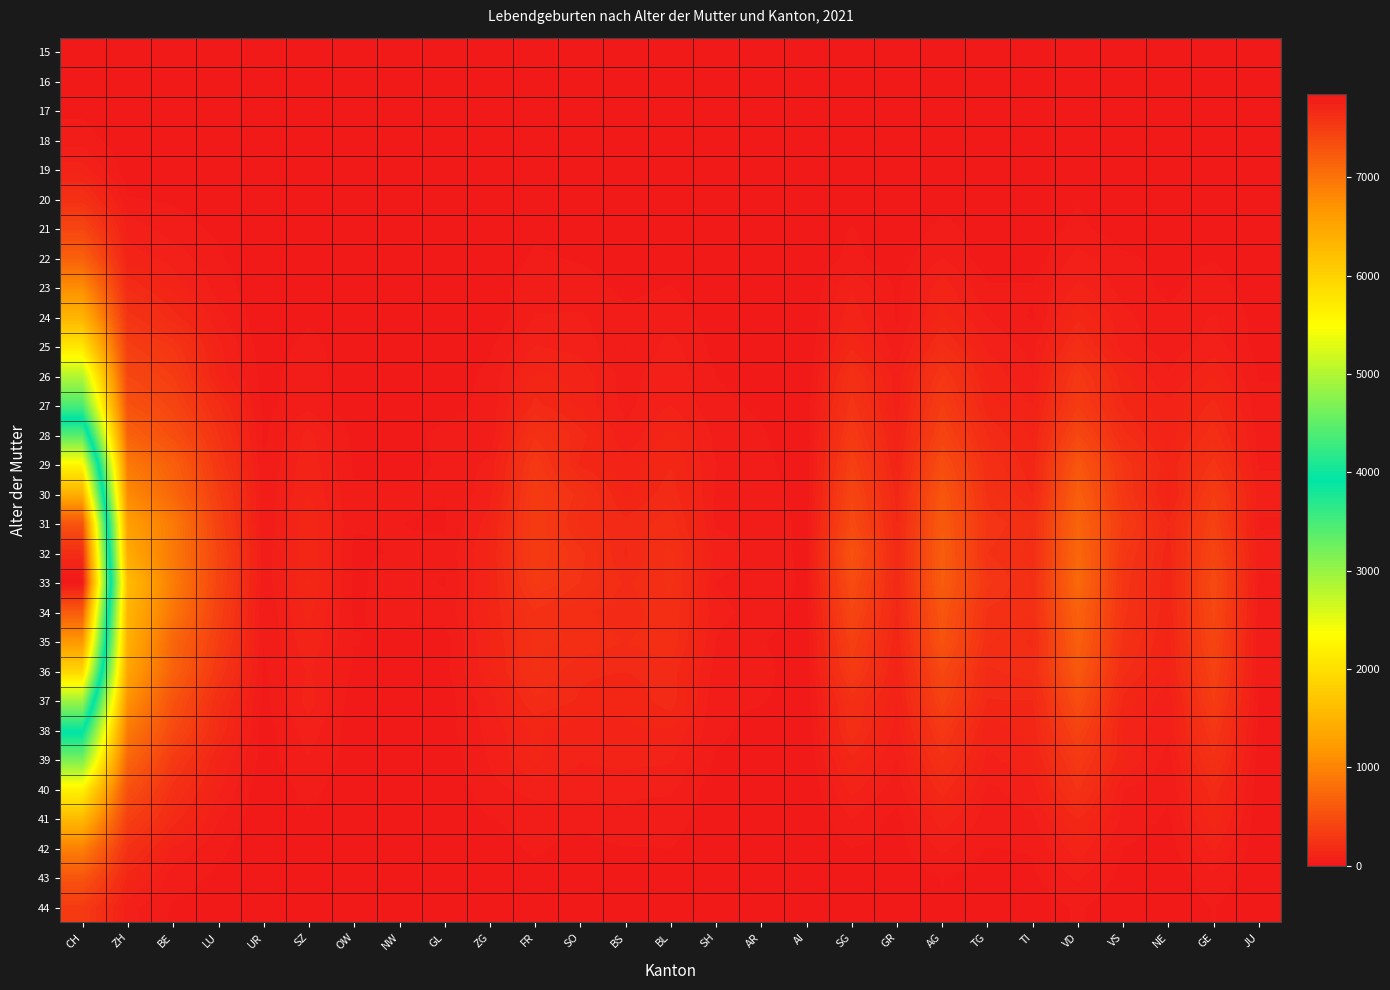

Reading left to right, transcribe all the data shown in this chart.

15: CH=2	ZH=0	BE=0	LU=0	UR=0	SZ=0	OW=0	NW=0	GL=0	ZG=0	FR=0	SO=0	BS=0	BL=0	SH=0	AR=0	AI=0	SG=1	GR=0	AG=0	TG=0	TI=0	VD=0	VS=0	NE=1	GE=0	JU=0
16: CH=10	ZH=1	BE=0	LU=0	UR=0	SZ=0	OW=0	NW=0	GL=0	ZG=0	FR=0	SO=0	BS=0	BL=1	SH=0	AR=0	AI=0	SG=1	GR=0	AG=2	TG=0	TI=1	VD=3	VS=0	NE=0	GE=1	JU=0
17: CH=24	ZH=2	BE=3	LU=2	UR=0	SZ=0	OW=0	NW=0	GL=0	ZG=1	FR=3	SO=1	BS=0	BL=0	SH=0	AR=0	AI=0	SG=1	GR=0	AG=2	TG=1	TI=1	VD=1	VS=0	NE=3	GE=2	JU=1
18: CH=48	ZH=7	BE=1	LU=3	UR=0	SZ=0	OW=0	NW=0	GL=0	ZG=1	FR=0	SO=1	BS=1	BL=1	SH=1	AR=0	AI=0	SG=3	GR=0	AG=6	TG=1	TI=3	VD=7	VS=5	NE=1	GE=5	JU=1
19: CH=106	ZH=12	BE=14	LU=5	UR=1	SZ=1	OW=0	NW=0	GL=1	ZG=0	FR=3	SO=3	BS=4	BL=3	SH=1	AR=0	AI=0	SG=8	GR=1	AG=15	TG=3	TI=3	VD=13	VS=7	NE=2	GE=5	JU=1
20: CH=222	ZH=33	BE=26	LU=10	UR=0	SZ=4	OW=1	NW=1	GL=0	ZG=1	FR=11	SO=10	BS=6	BL=5	SH=0	AR=0	AI=0	SG=14	GR=9	AG=19	TG=5	TI=6	VD=29	VS=6	NE=6	GE=20	JU=0
21: CH=418	ZH=81	BE=46	LU=24	UR=1	SZ=8	OW=0	NW=1	GL=1	ZG=0	FR=25	SO=18	BS=15	BL=8	SH=2	AR=0	AI=0	SG=33	GR=4	AG=42	TG=15	TI=15	VD=38	VS=11	NE=8	GE=16	JU=6
22: CH=672	ZH=107	BE=81	LU=36	UR=3	SZ=11	OW=2	NW=1	GL=7	ZG=5	FR=36	SO=27	BS=14	BL=22	SH=9	AR=7	AI=2	SG=40	GR=11	AG=62	TG=12	TI=10	VD=74	VS=37	NE=21	GE=29	JU=6
23: CH=1086	ZH=179	BE=110	LU=51	UR=3	SZ=22	OW=5	NW=7	GL=7	ZG=12	FR=53	SO=45	BS=24	BL=32	SH=10	AR=5	AI=0	SG=88	GR=25	AG=112	TG=34	TI=35	VD=99	VS=48	NE=23	GE=46	JU=11
24: CH=1495	ZH=263	BE=169	LU=71	UR=8	SZ=25	OW=6	NW=2	GL=15	ZG=7	FR=62	SO=65	BS=35	BL=49	SH=13	AR=9	AI=1	SG=114	GR=26	AG=133	TG=61	TI=26	VD=145	VS=71	NE=37	GE=64	JU=18
25: CH=2086	ZH=350	BE=272	LU=100	UR=12	SZ=42	OW=11	NW=5	GL=15	ZG=25	FR=93	SO=81	BS=29	BL=74	SH=19	AR=14	AI=5	SG=146	GR=40	AG=196	TG=85	TI=52	VD=203	VS=77	NE=46	GE=76	JU=18
26: CH=2829	ZH=429	BE=336	LU=112	UR=19	SZ=49	OW=7	NW=8	GL=11	ZG=39	FR=131	SO=112	BS=47	BL=86	SH=31	AR=15	AI=3	SG=224	GR=73	AG=281	TG=116	TI=61	VD=295	VS=131	NE=64	GE=120	JU=29
27: CH=3471	ZH=535	BE=409	LU=193	UR=20	SZ=53	OW=4	NW=11	GL=20	ZG=40	FR=163	SO=114	BS=52	BL=92	SH=39	AR=25	AI=12	SG=262	GR=77	AG=342	TG=135	TI=92	VD=331	VS=152	NE=98	GE=163	JU=37
28: CH=4458	ZH=686	BE=496	LU=249	UR=23	SZ=102	OW=21	NW=19	GL=39	ZG=39	FR=238	SO=167	BS=66	BL=135	SH=52	AR=34	AI=9	SG=310	GR=97	AG=397	TG=181	TI=115	VD=434	VS=193	NE=105	GE=203	JU=48
29: CH=5574	ZH=905	BE=662	LU=288	UR=33	SZ=113	OW=27	NW=19	GL=35	ZG=69	FR=301	SO=146	BS=104	BL=151	SH=62	AR=40	AI=10	SG=370	GR=113	AG=494	TG=212	TI=131	VD=575	VS=270	NE=129	GE=258	JU=57
30: CH=6402	ZH=1057	BE=729	LU=347	UR=39	SZ=121	OW=35	NW=38	GL=32	ZG=80	FR=324	SO=233	BS=117	BL=171	SH=57	AR=54	AI=7	SG=420	GR=139	AG=569	TG=233	TI=152	VD=647	VS=287	NE=100	GE=337	JU=77
31: CH=7294	ZH=1260	BE=916	LU=379	UR=30	SZ=151	OW=32	NW=31	GL=27	ZG=108	FR=337	SO=202	BS=163	BL=201	SH=56	AR=53	AI=21	SG=459	GR=150	AG=608	TG=269	TI=215	VD=711	VS=325	NE=154	GE=379	JU=57
32: CH=7650	ZH=1386	BE=891	LU=420	UR=43	SZ=145	OW=28	NW=32	GL=39	ZG=124	FR=332	SO=257	BS=149	BL=225	SH=82	AR=46	AI=24	SG=541	GR=158	AG=634	TG=244	TI=201	VD=737	VS=288	NE=135	GE=413	JU=76
33: CH=7843	ZH=1593	BE=933	LU=405	UR=37	SZ=155	OW=26	NW=42	GL=28	ZG=121	FR=311	SO=244	BS=178	BL=221	SH=59	AR=49	AI=25	SG=482	GR=158	AG=628	TG=284	TI=211	VD=751	VS=262	NE=127	GE=459	JU=54
34: CH=7215	ZH=1499	BE=870	LU=372	UR=29	SZ=132	OW=28	NW=39	GL=43	ZG=125	FR=240	SO=191	BS=163	BL=211	SH=69	AR=51	AI=14	SG=427	GR=144	AG=562	TG=238	TI=216	VD=682	VS=256	NE=127	GE=438	JU=49
35: CH=6657	ZH=1450	BE=721	LU=341	UR=31	SZ=115	OW=32	NW=25	GL=15	ZG=122	FR=221	SO=211	BS=182	BL=207	SH=60	AR=33	AI=11	SG=366	GR=126	AG=540	TG=219	TI=177	VD=654	VS=230	NE=113	GE=418	JU=37
36: CH=5941	ZH=1319	BE=680	LU=287	UR=24	SZ=96	OW=25	NW=25	GL=19	ZG=115	FR=220	SO=159	BS=154	BL=170	SH=47	AR=42	AI=7	SG=321	GR=105	AG=439	TG=177	TI=200	VD=591	VS=192	NE=106	GE=381	JU=40
37: CH=4895	ZH=1137	BE=538	LU=204	UR=19	SZ=106	OW=12	NW=17	GL=11	ZG=82	FR=180	SO=149	BS=128	BL=171	SH=36	AR=34	AI=10	SG=221	GR=91	AG=385	TG=152	TI=152	VD=488	VS=143	NE=66	GE=339	JU=24
38: CH=3984	ZH=910	BE=456	LU=183	UR=13	SZ=78	OW=11	NW=13	GL=15	ZG=72	FR=127	SO=103	BS=119	BL=121	SH=38	AR=17	AI=5	SG=208	GR=77	AG=297	TG=103	TI=135	VD=395	VS=115	NE=69	GE=282	JU=22
39: CH=3180	ZH=724	BE=311	LU=120	UR=18	SZ=59	OW=15	NW=19	GL=8	ZG=64	FR=128	SO=94	BS=105	BL=96	SH=27	AR=18	AI=5	SG=146	GR=59	AG=234	TG=84	TI=115	VD=304	VS=125	NE=47	GE=238	JU=17
40: CH=2234	ZH=519	BE=226	LU=99	UR=3	SZ=44	OW=3	NW=7	GL=3	ZG=52	FR=72	SO=76	BS=64	BL=67	SH=10	AR=10	AI=0	SG=102	GR=46	AG=170	TG=54	TI=78	VD=251	VS=61	NE=36	GE=174	JU=7
41: CH=1568	ZH=364	BE=173	LU=63	UR=3	SZ=25	OW=8	NW=10	GL=2	ZG=29	FR=45	SO=40	BS=60	BL=43	SH=14	AR=11	AI=1	SG=61	GR=20	AG=109	TG=47	TI=56	VD=155	VS=53	NE=25	GE=142	JU=9
42: CH=970	ZH=230	BE=89	LU=40	UR=3	SZ=19	OW=1	NW=1	GL=2	ZG=16	FR=36	SO=18	BS=29	BL=31	SH=10	AR=4	AI=0	SG=31	GR=18	AG=69	TG=30	TI=33	VD=111	VS=30	NE=15	GE=97	JU=7
43: CH=561	ZH=138	BE=46	LU=24	UR=2	SZ=9	OW=5	NW=0	GL=0	ZG=13	FR=20	SO=12	BS=24	BL=23	SH=2	AR=3	AI=0	SG=18	GR=7	AG=32	TG=11	TI=26	VD=66	VS=19	NE=5	GE=53	JU=3
44: CH=316	ZH=73	BE=27	LU=13	UR=0	SZ=3	OW=0	NW=2	GL=0	ZG=1	FR=4	SO=8	BS=6	BL=17	SH=1	AR=1	AI=0	SG=15	GR=7	AG=29	TG=5	TI=12	VD=35	VS=7	NE=10	GE=32	JU=8